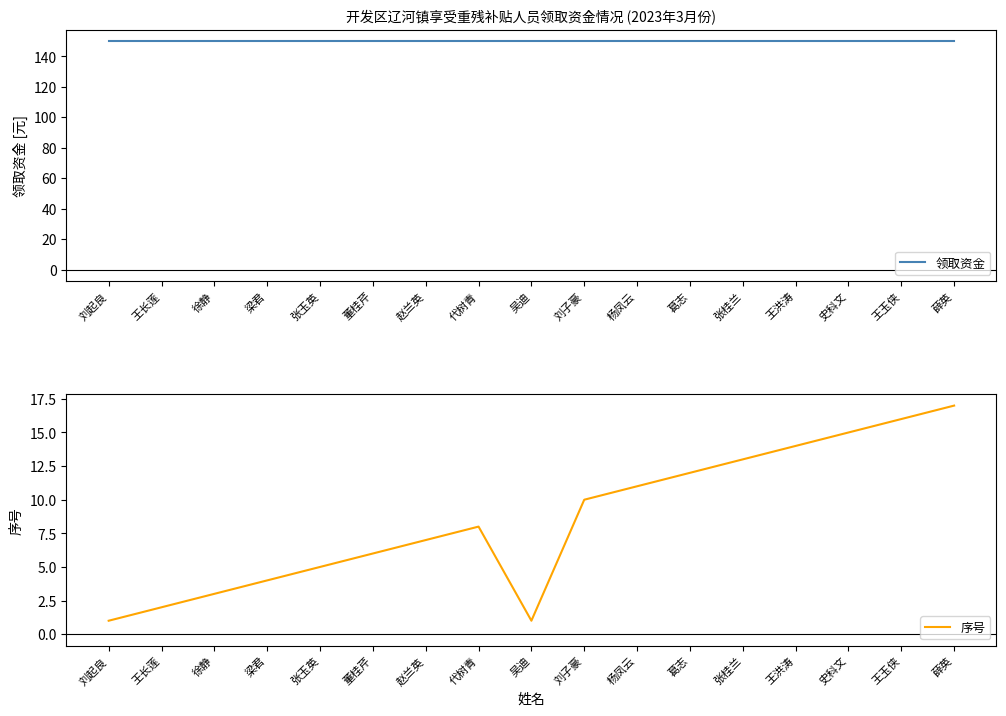

What is the difference between the maximum and minimum values in the 序号 series?

16